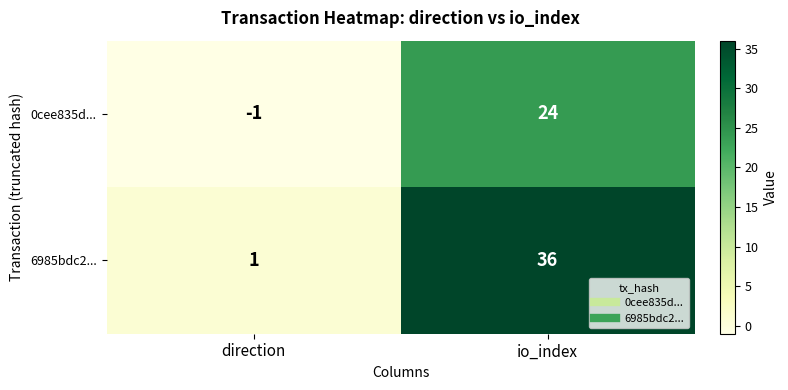

How many series are shown in this chart?

2